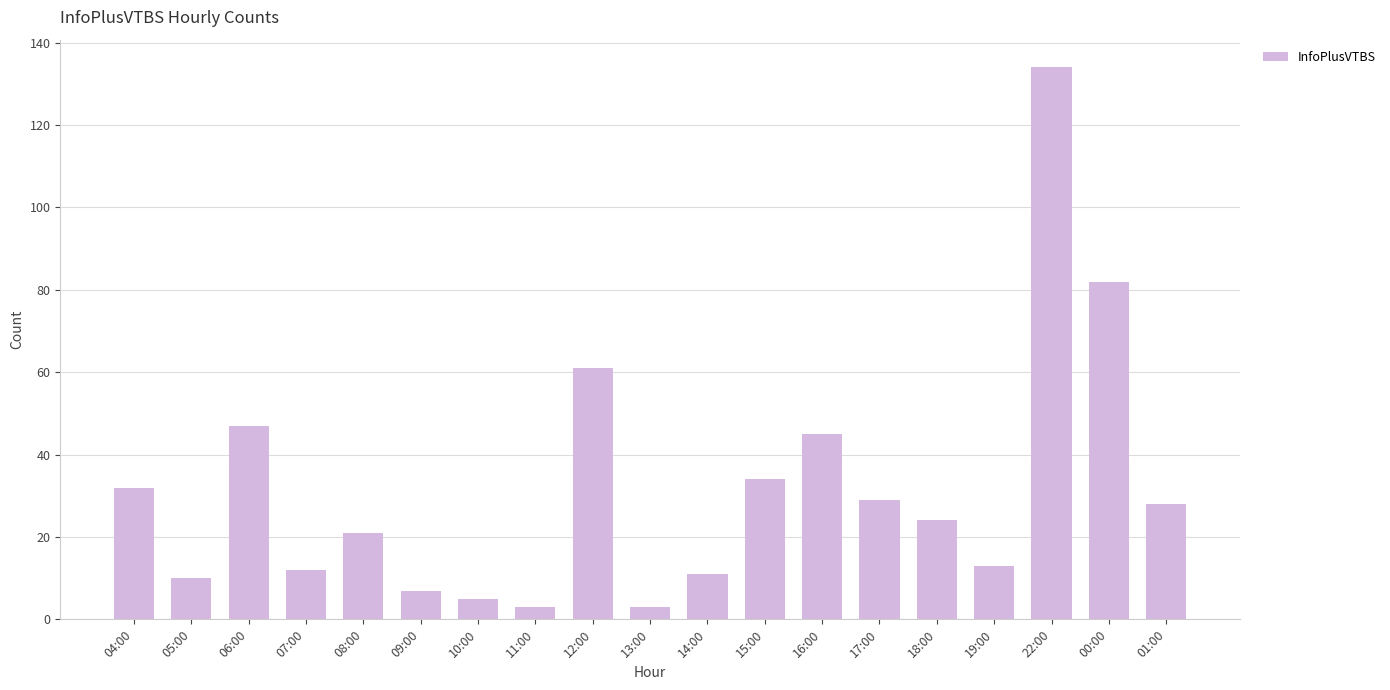

At which label does the data first exceed 24?

04:00